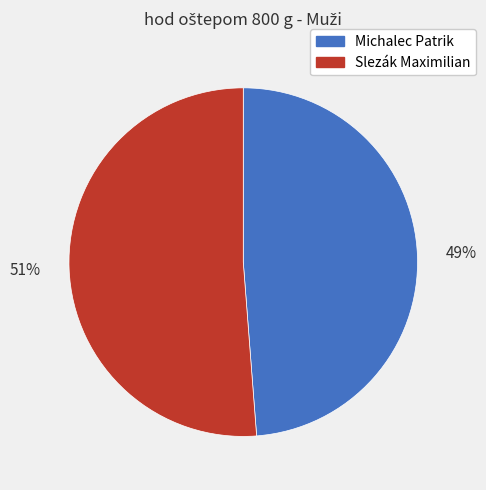

Which has a higher value, Michalec Patrik or Slezák Maximilian?

Slezák Maximilian